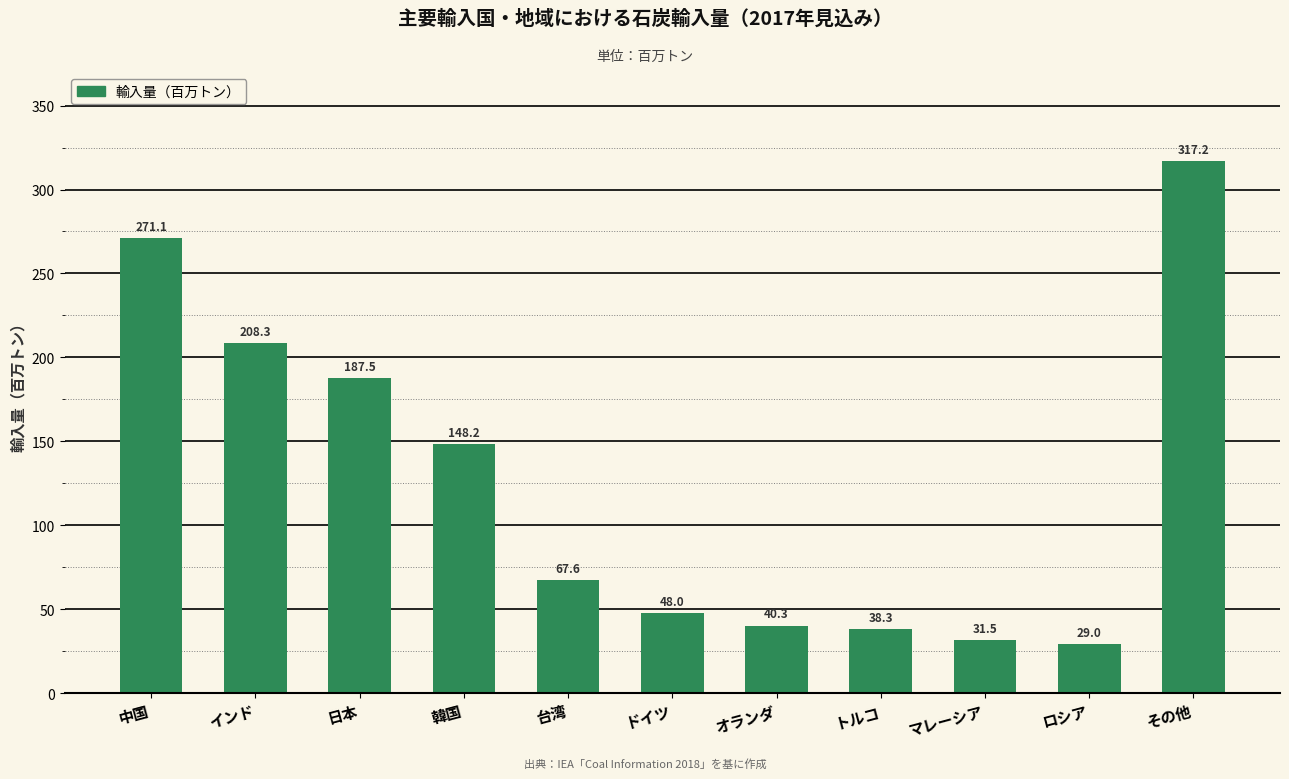

What is the value of the 3rd bar from the left?

187.5